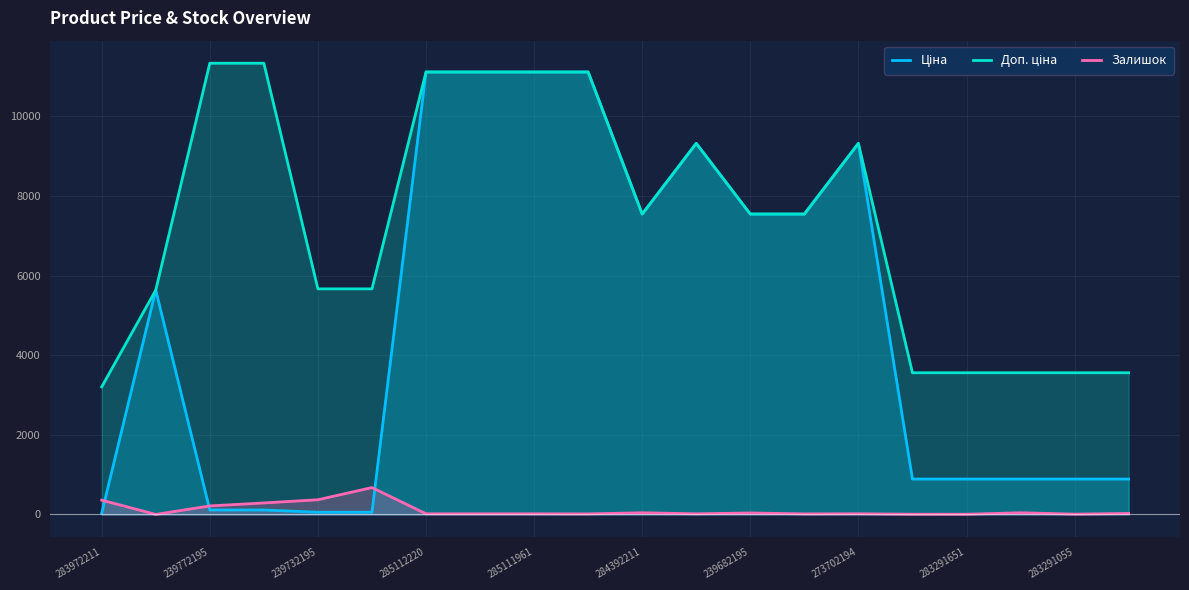

How many lines are shown in the chart?

3